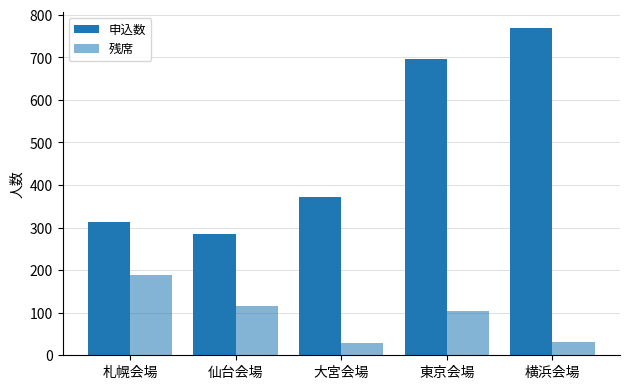

The value of 申込数 at 東京会場 is 695. True or false?

True